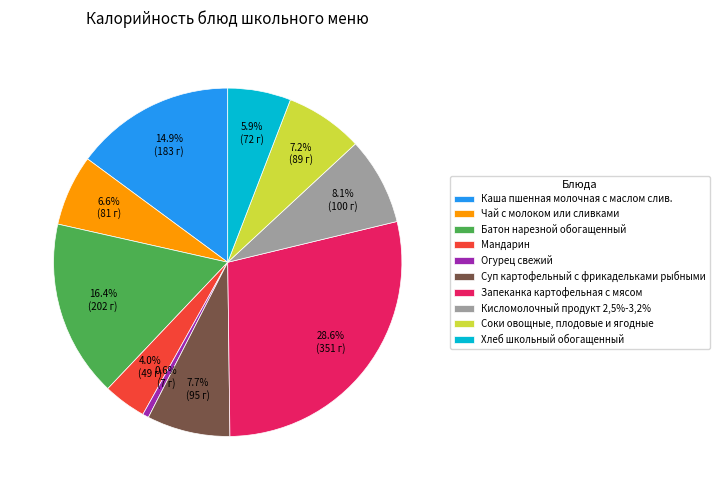

Rank the categories by value from lowest to highest.

Огурец свежий, Мандарин, Хлеб школьный обогащенный, Чай с молоком или сливками, Соки овощные, плодовые и ягодные, Суп картофельный с фрикадельками рыбными, Кисломолочный продукт 2,5%-3,2%, Каша пшенная молочная с маслом слив., Батон нарезной обогащенный, Запеканка картофельная с мясом